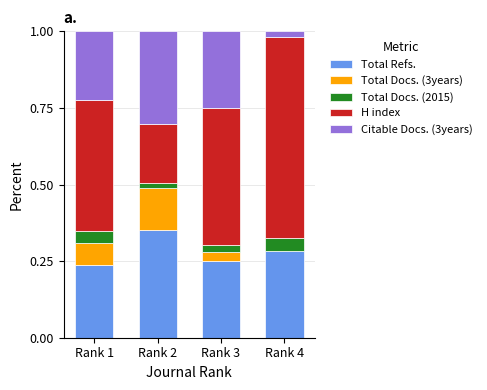

True or false: Total Refs. has a value of 0.6 at Rank 2.

False